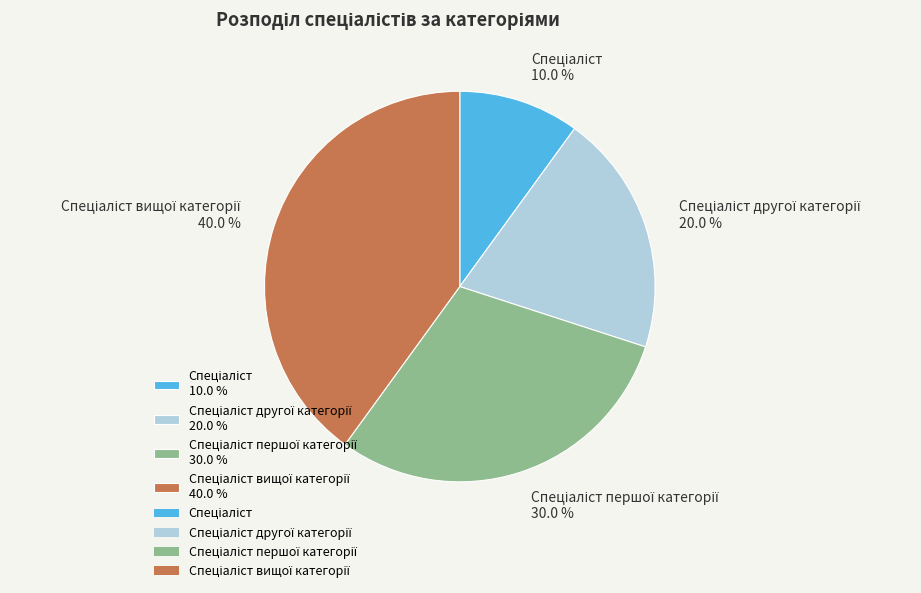

To the nearest percent, what is the difference between the largest and smallest slice percentages?

30%